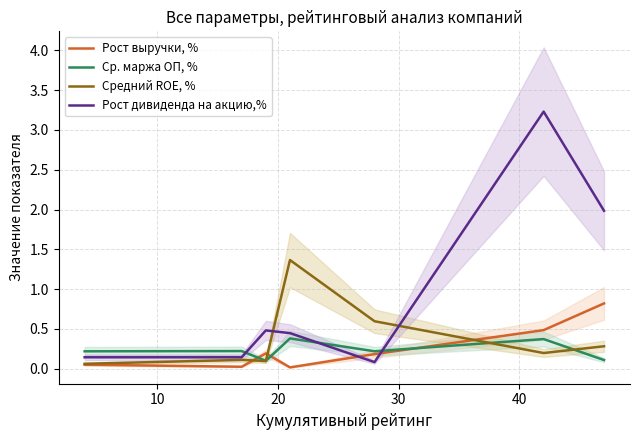

Which series ends up on top after the final intersection of Ср. маржа ОП, % and Рост дивиденда на акцию,%?

Рост дивиденда на акцию,%